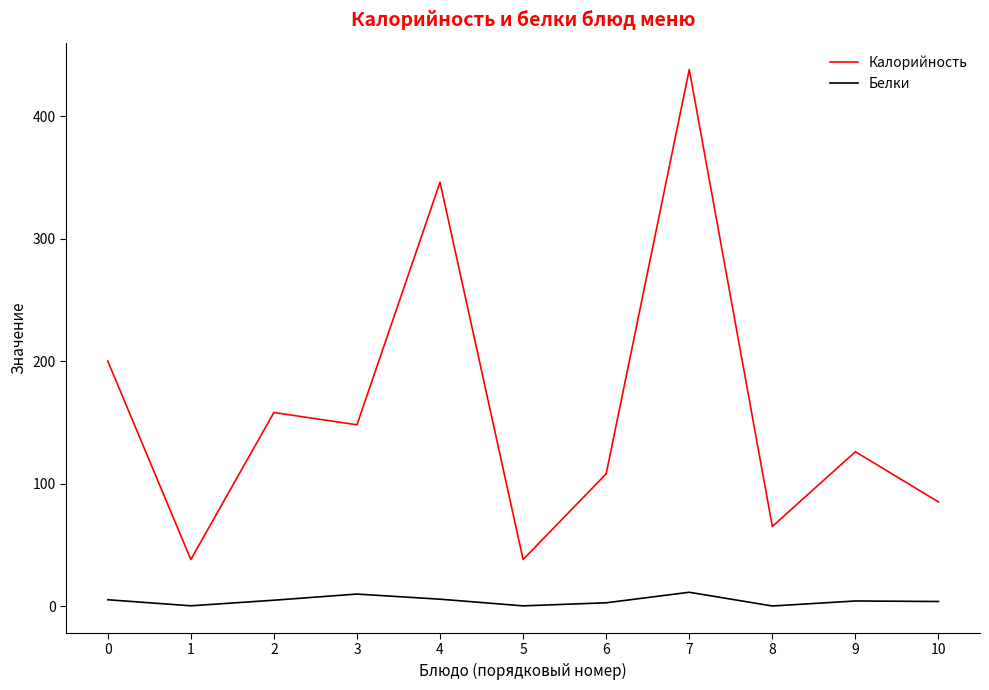

Rank the series at 7 from lowest to highest value.

Белки, Калорийность